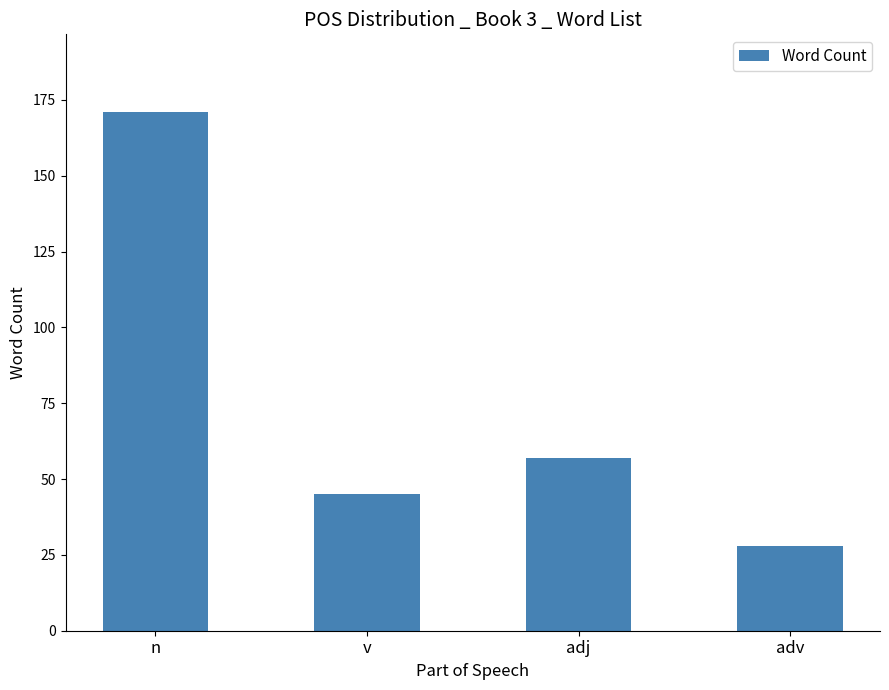

Reading right to left, transcribe all the data shown in this chart.

adv=28	adj=57	v=45	n=171